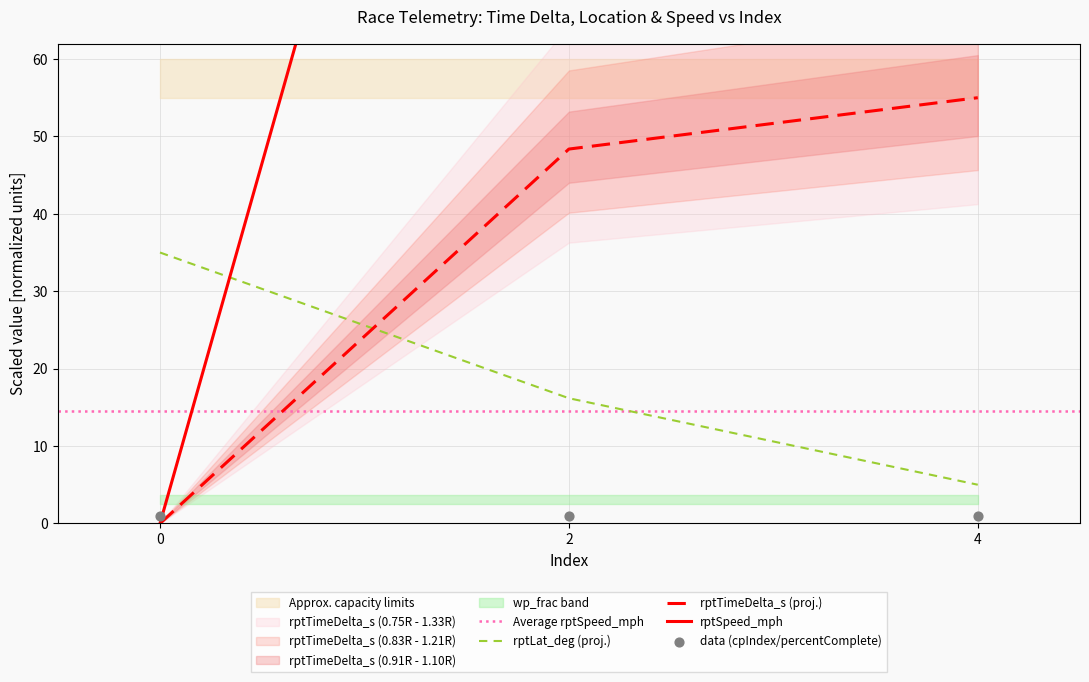

Which series reaches the maximum Y coordinate?

rptSpeed_mph